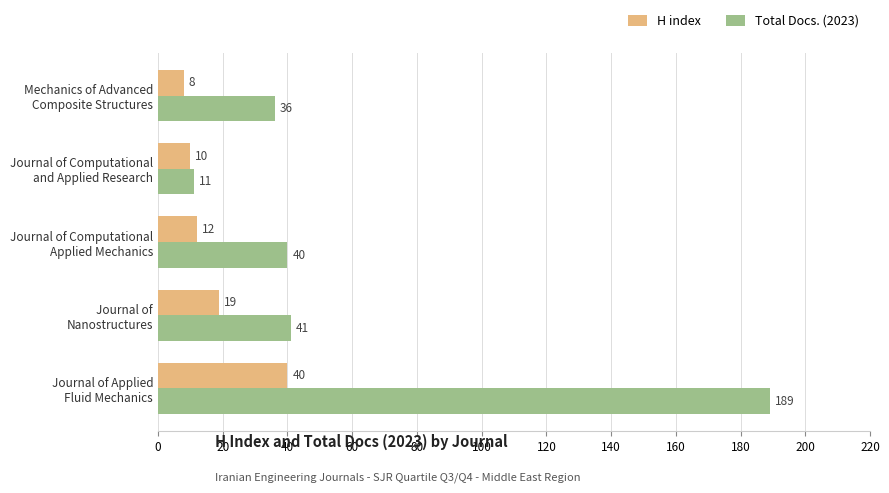

Which series has the widest spread of values?

Total Docs. (2023)